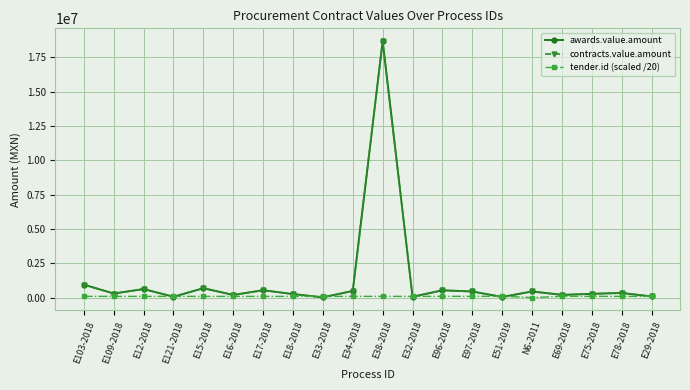

Rank the series by their maximum value, from highest to lowest.

awards.value.amount, contracts.value.amount, tender.id (scaled /20)